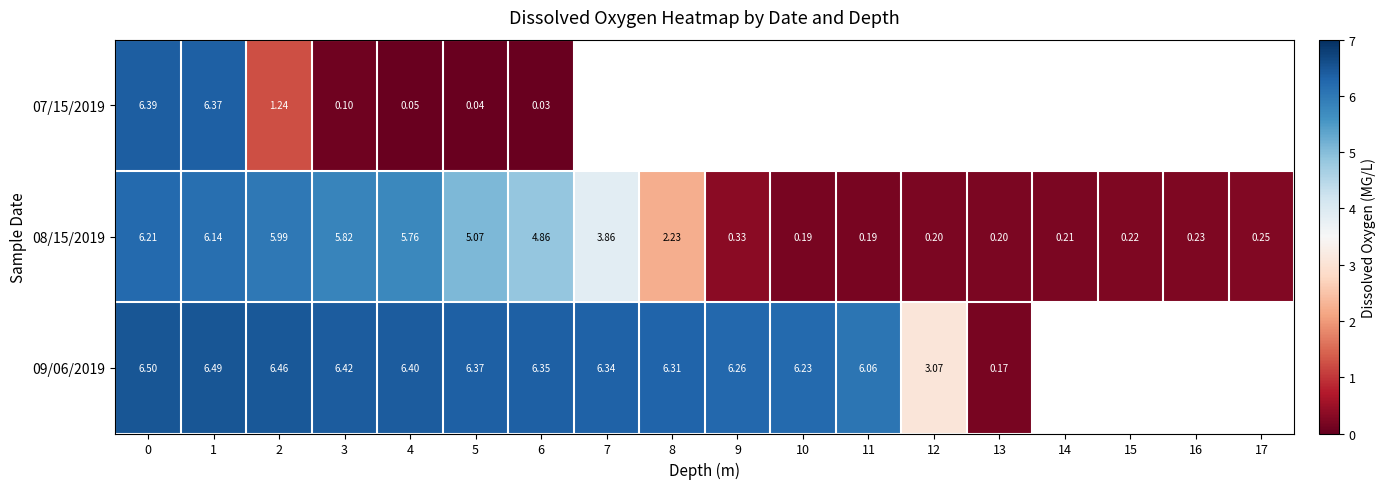

The value of 08/15/2019 at 16 is 0.4. True or false?

False